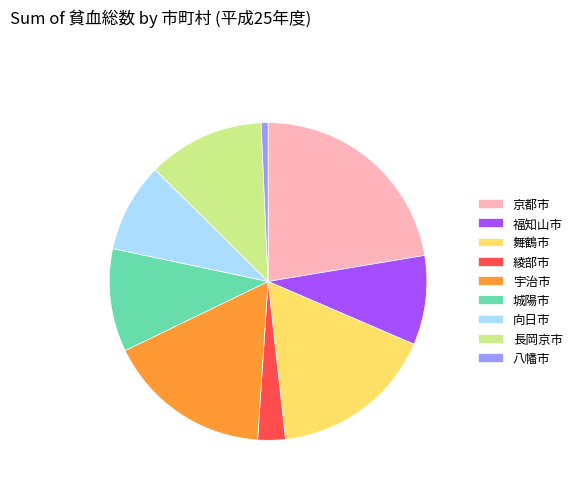

How many slices are in this pie chart?

9